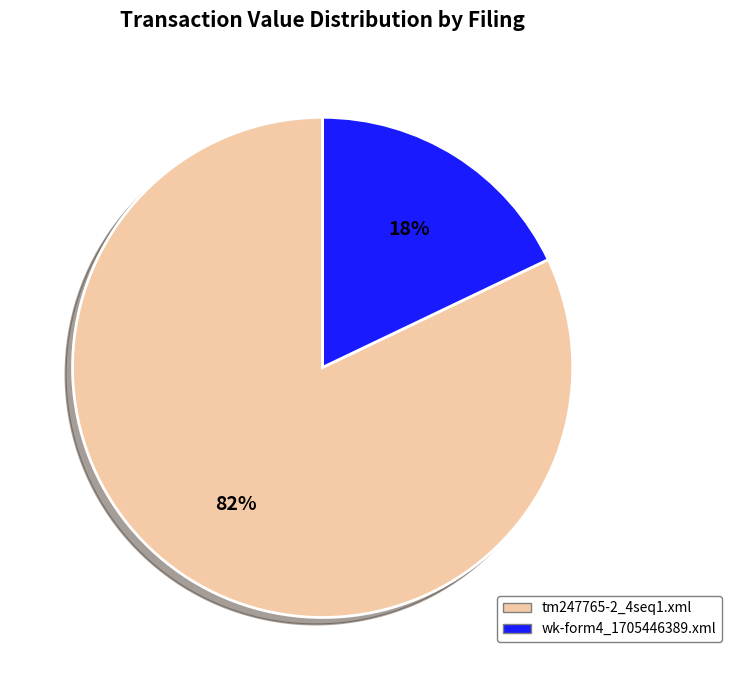

How many slices are in this pie chart?

2